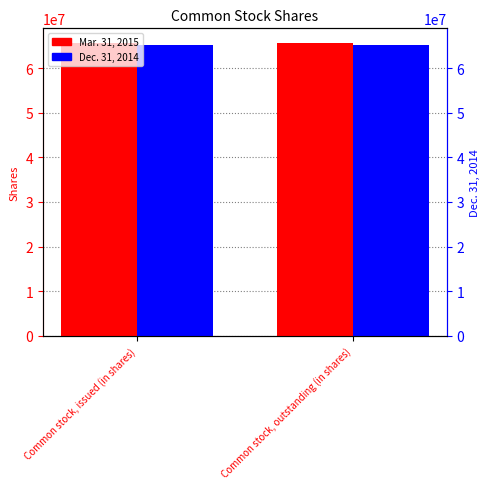

What is the lowest value of the Dec. 31, 2014 series?

65257954